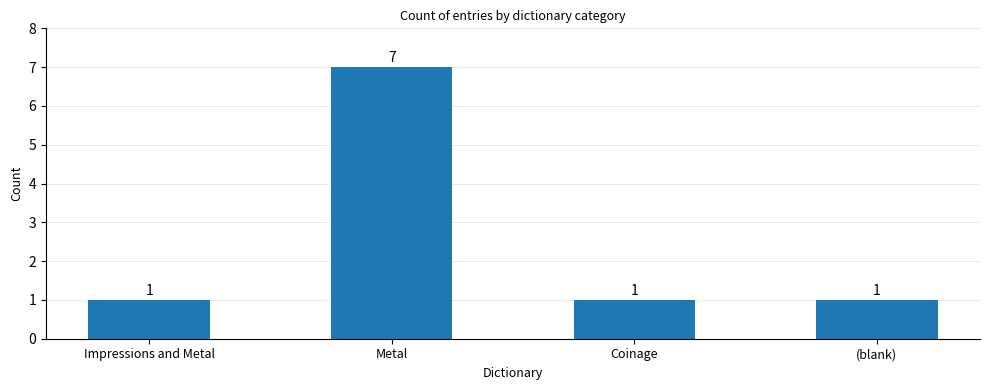

How many values exceed 1?

1